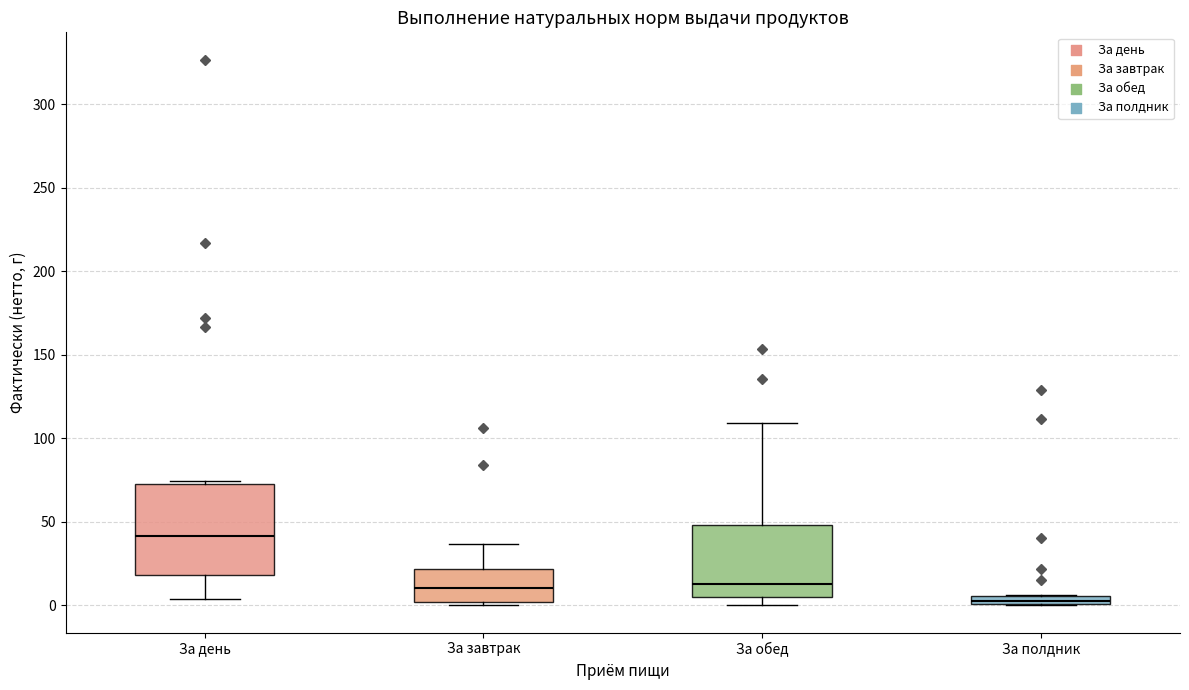

Where is the upper edge of the box for За обед on the y-axis? The values are not printed on the chart, so give them approximately, as read against the axis.

50